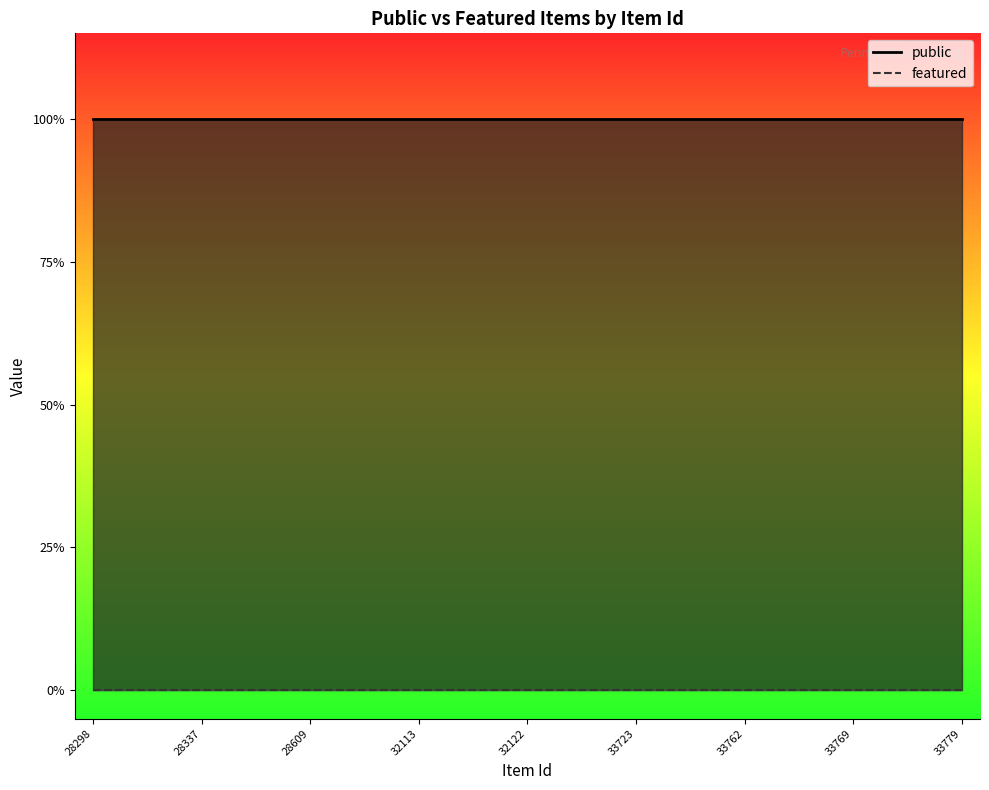

At which category does the chart reach its peak across all series?

28298